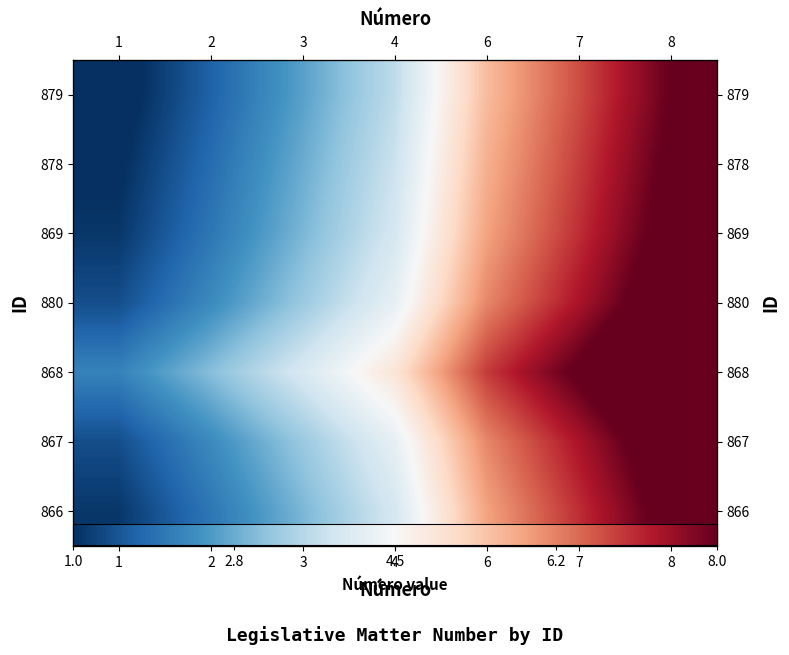

The 869 series shows 2.0 at 2. True or false?

True